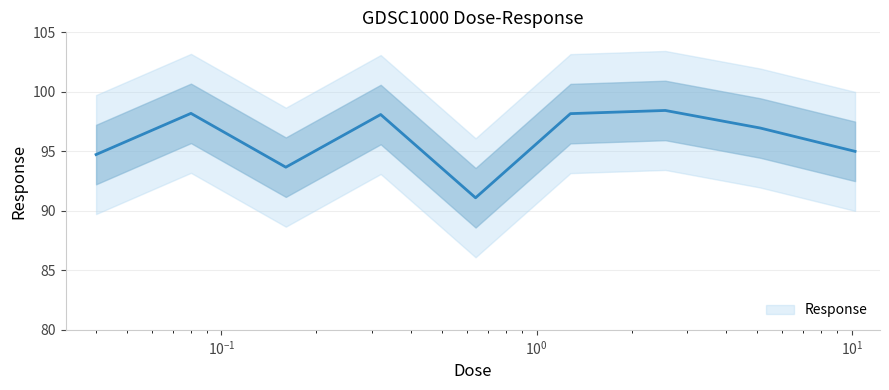

How many data points are less than 96?

4